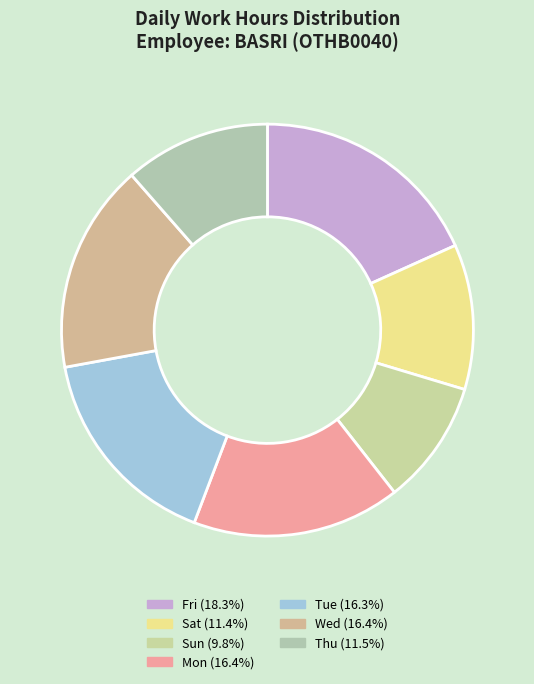

Count the number of slices in the pie.

7